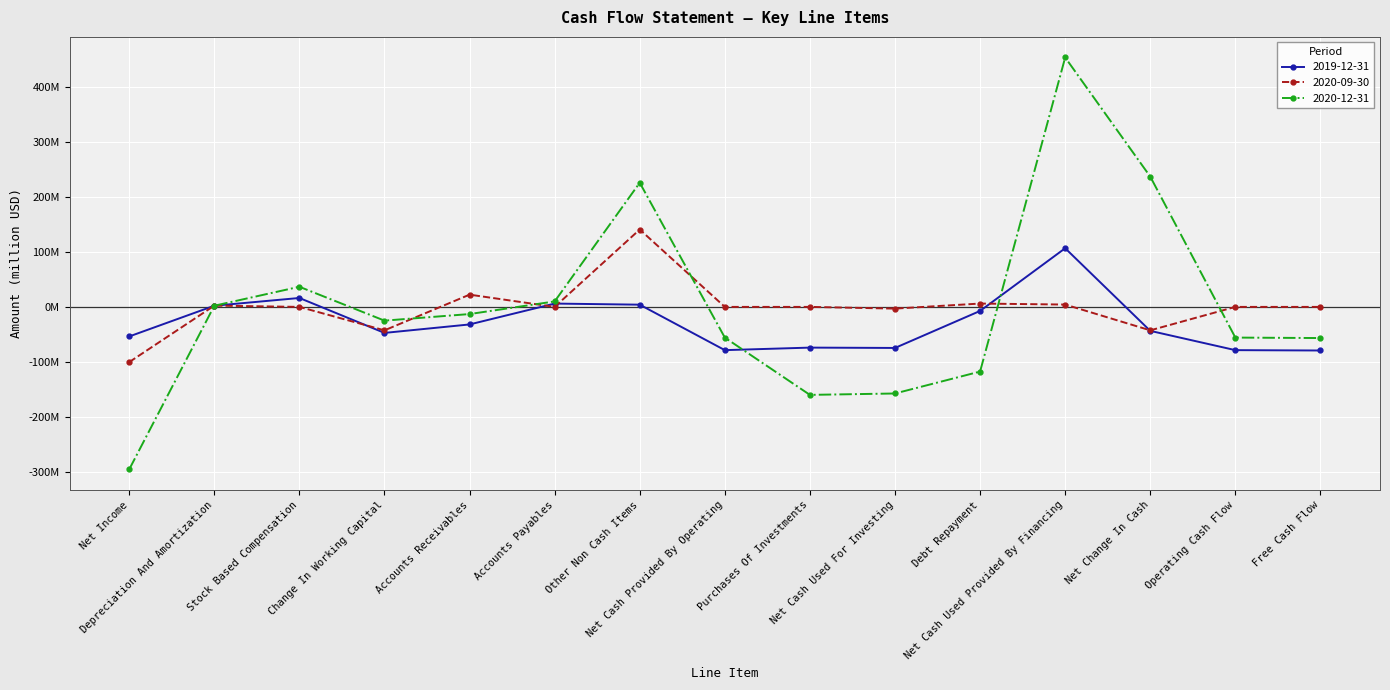

What are all the series names shown in the legend?

2019-12-31, 2020-09-30, 2020-12-31